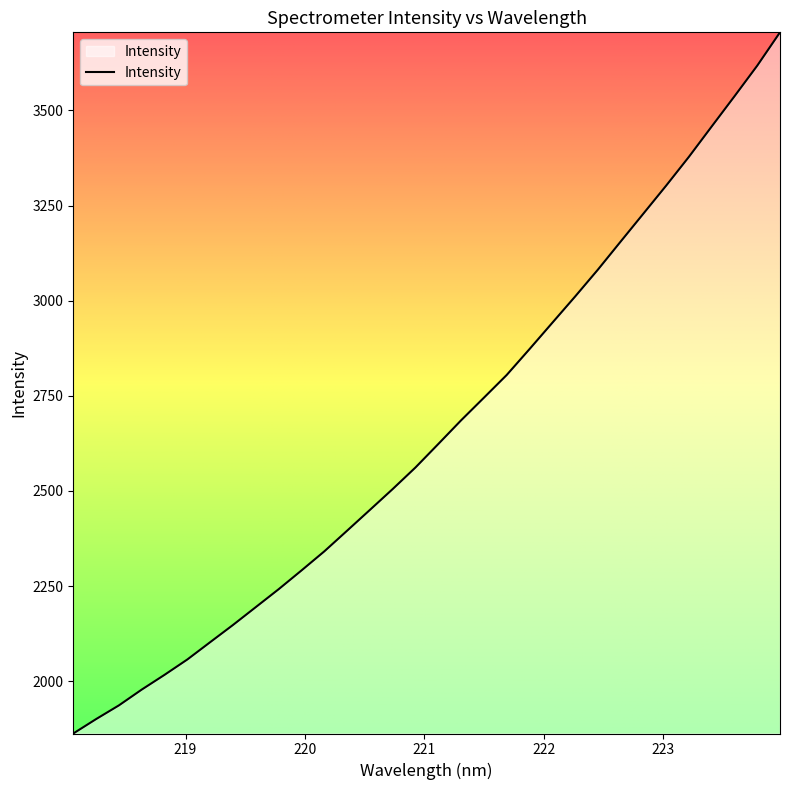

What is the difference between the maximum and minimum values?

1842.5